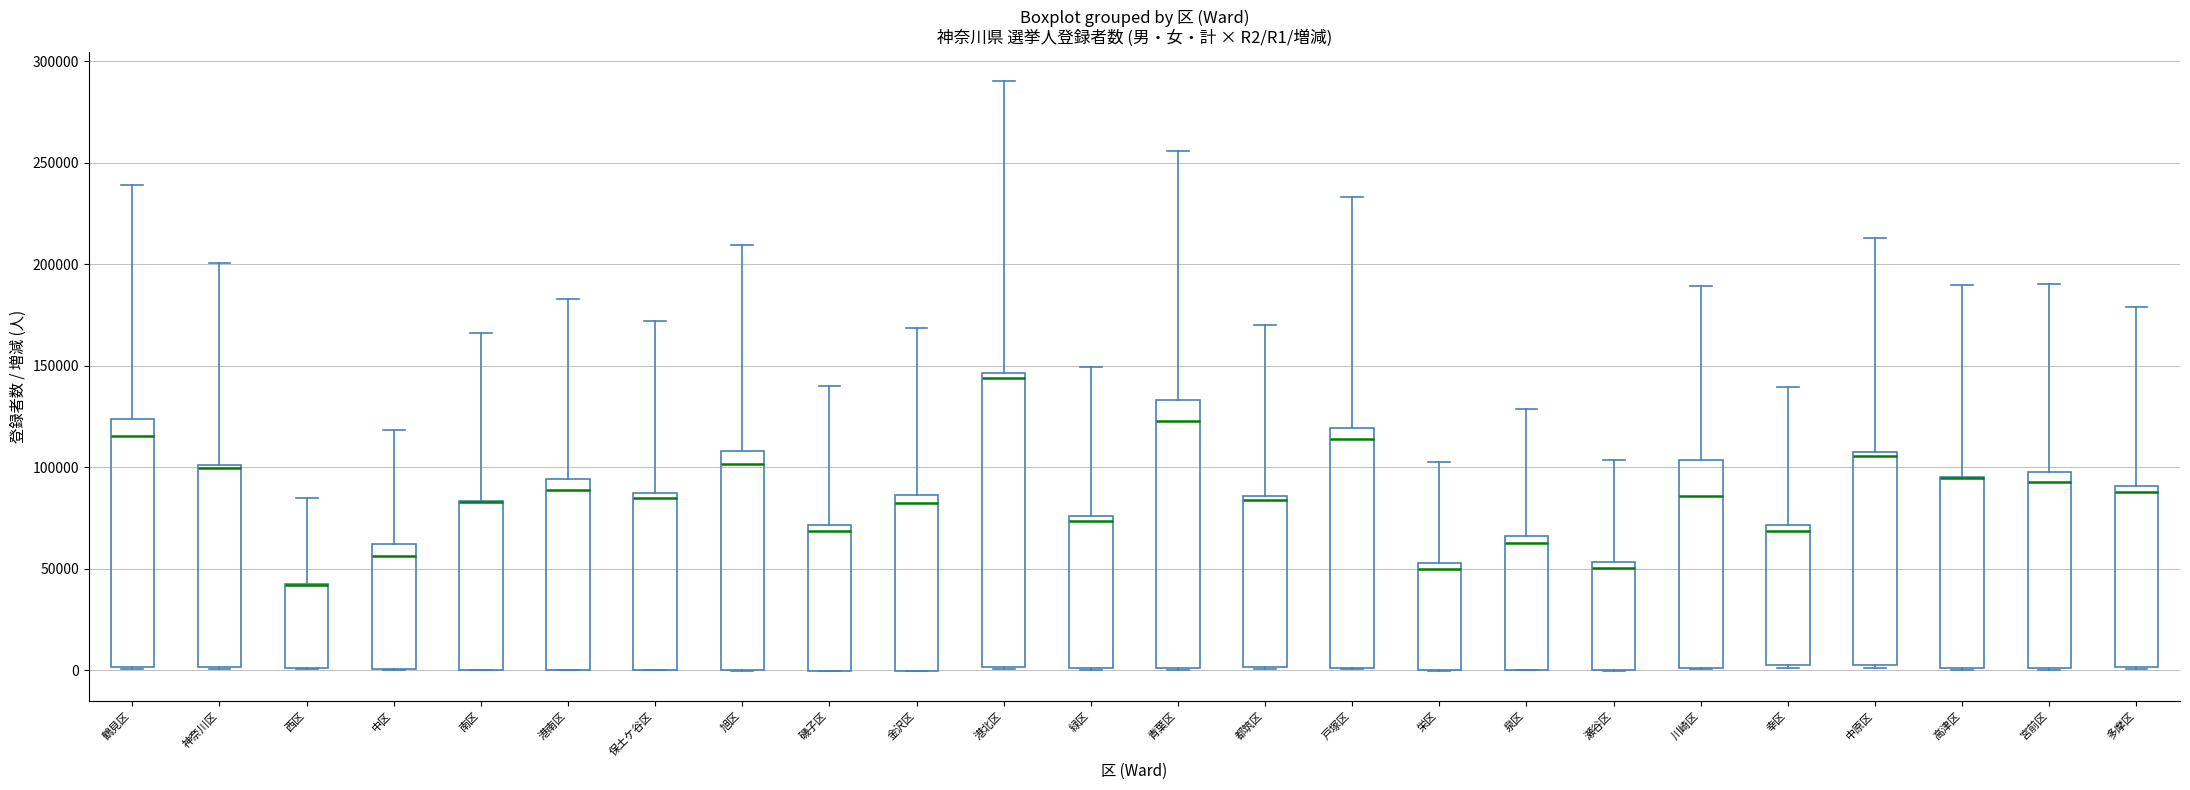

Where is the lower edge of the box for 金沢区 on the y-axis? The values are not printed on the chart, so give them approximately, as read against the axis.

0